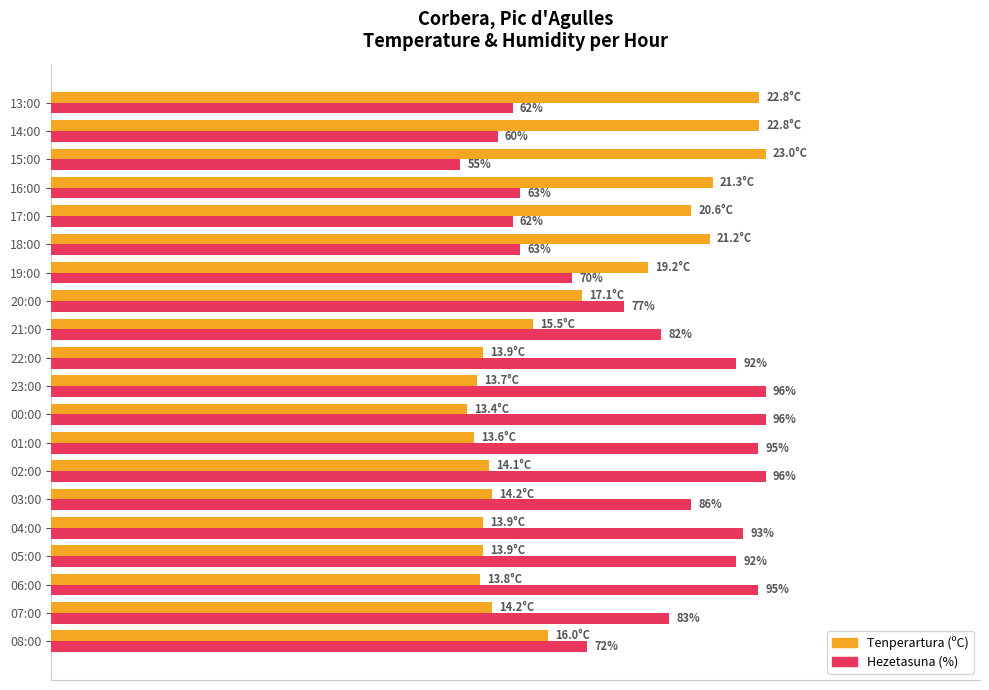

Which series has the largest range (max minus min)?

Hezetasuna (%)